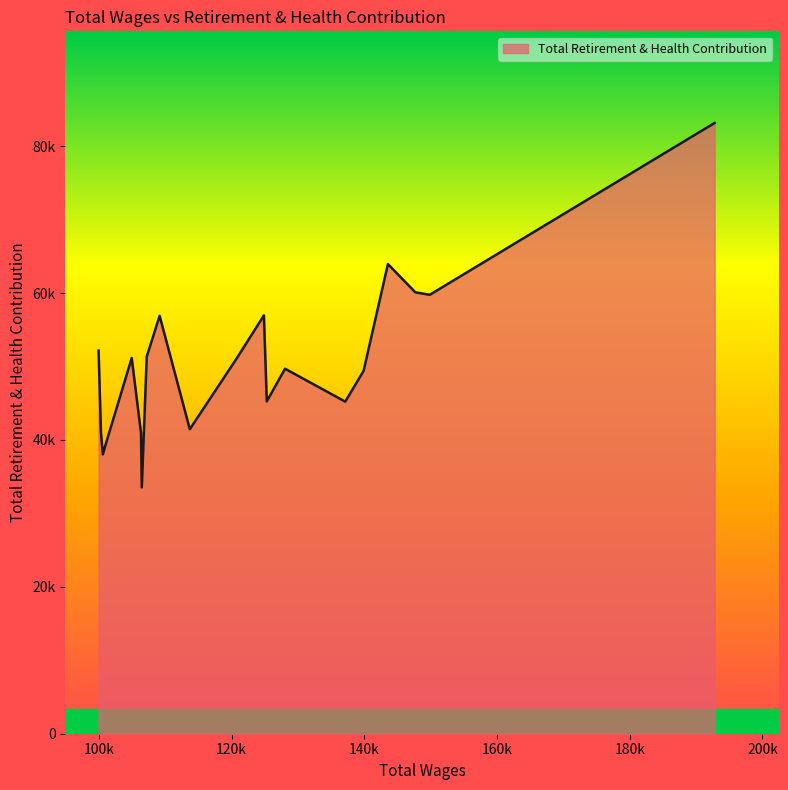

What is the minimum value shown in the chart?

33535